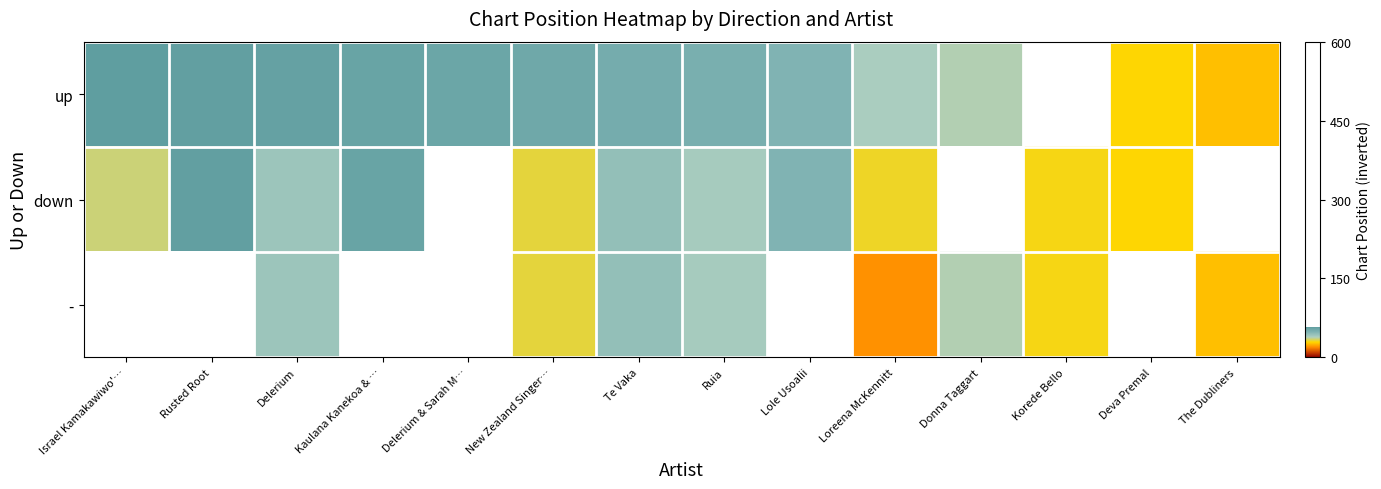

At which label is up closest to 42?

Loreena McKennitt